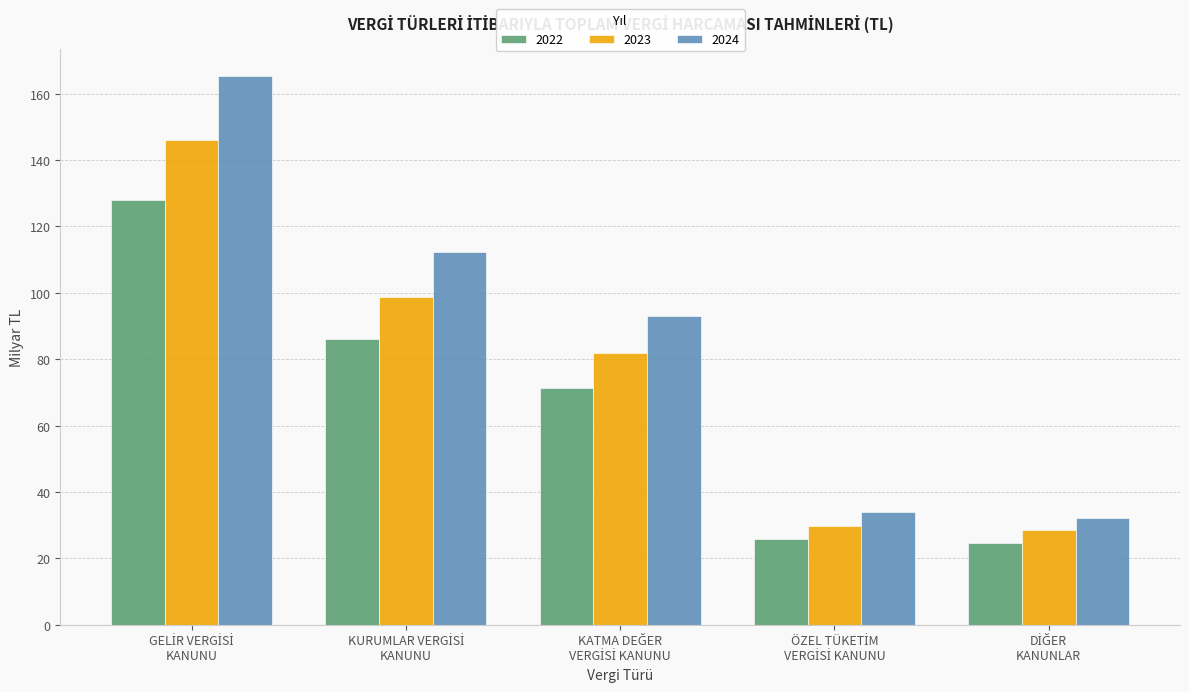

What is the difference between the maximum and second lowest values in the 2024 series?

131.4